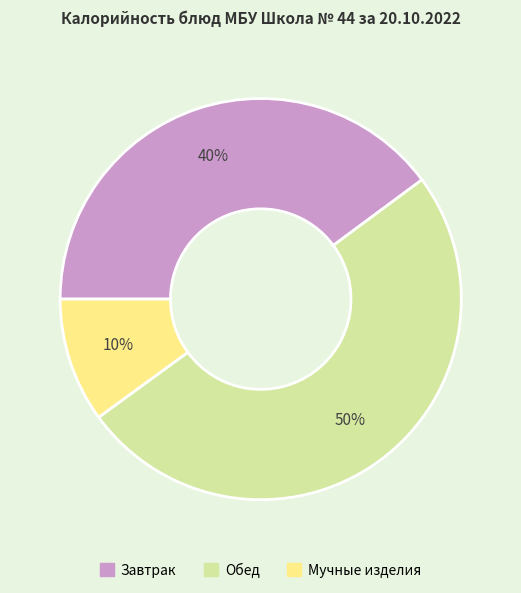

To the nearest percent, what is the average slice percentage?

33%